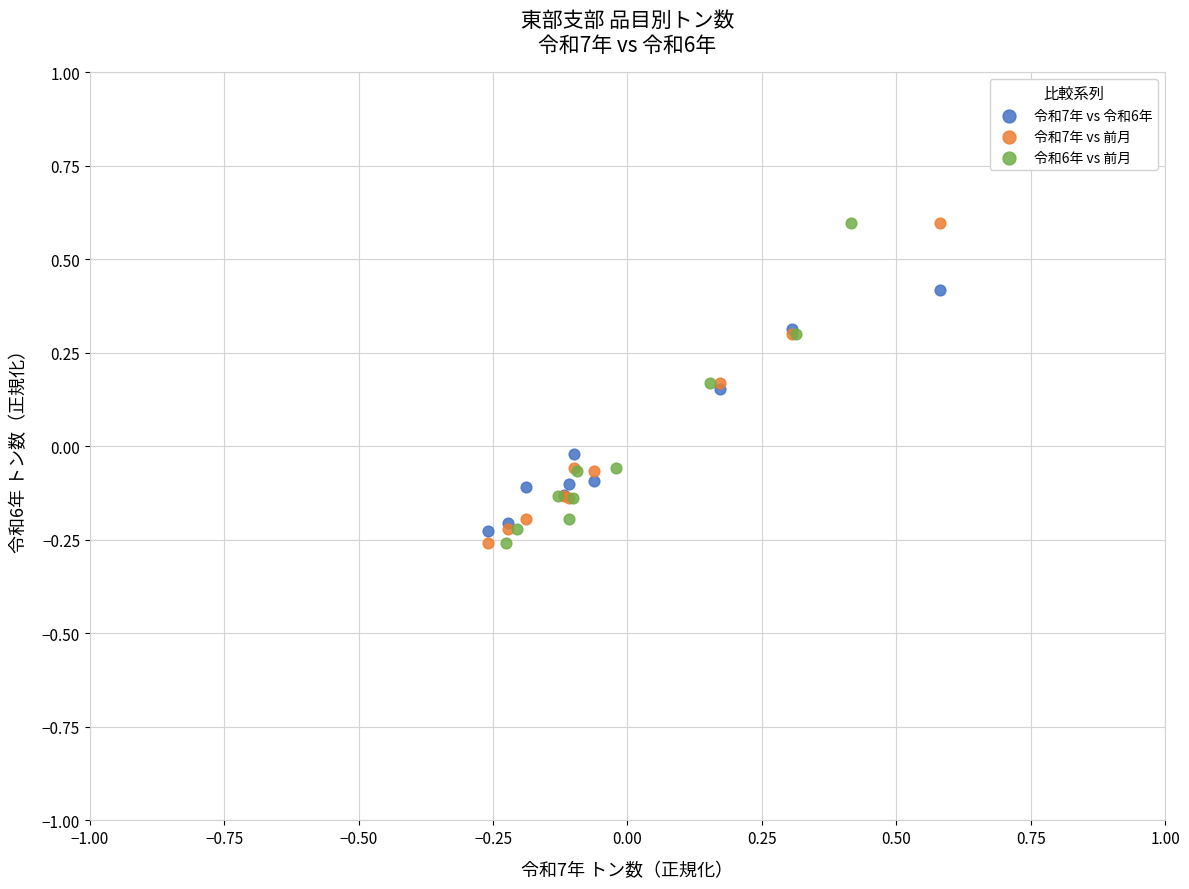

What are all the series names shown in the legend?

令和7年 vs 令和6年, 令和7年 vs 前月, 令和6年 vs 前月